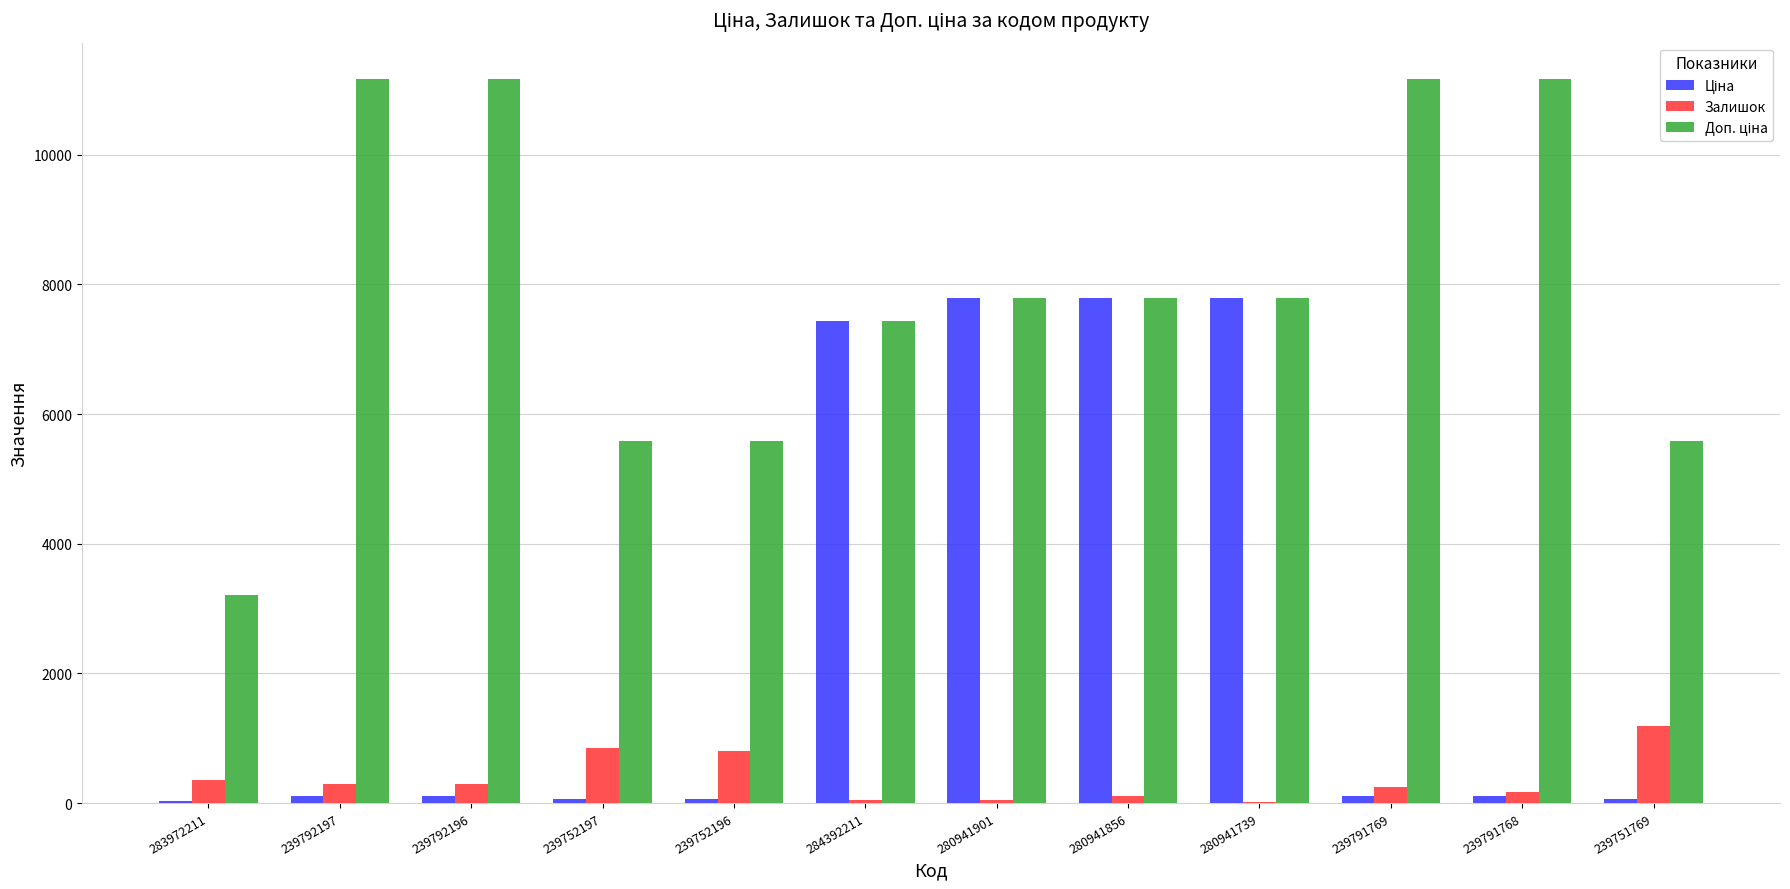

What is the greatest value displayed?

11169.0